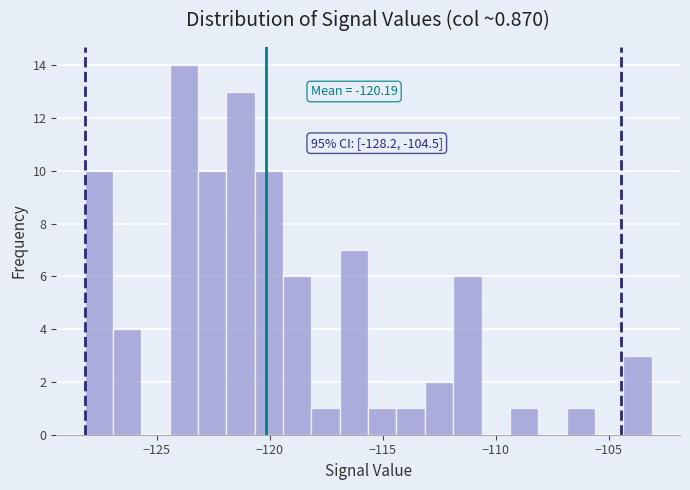

Read against the x-axis, roughly where is the centre of the tallest bar?

-124.0